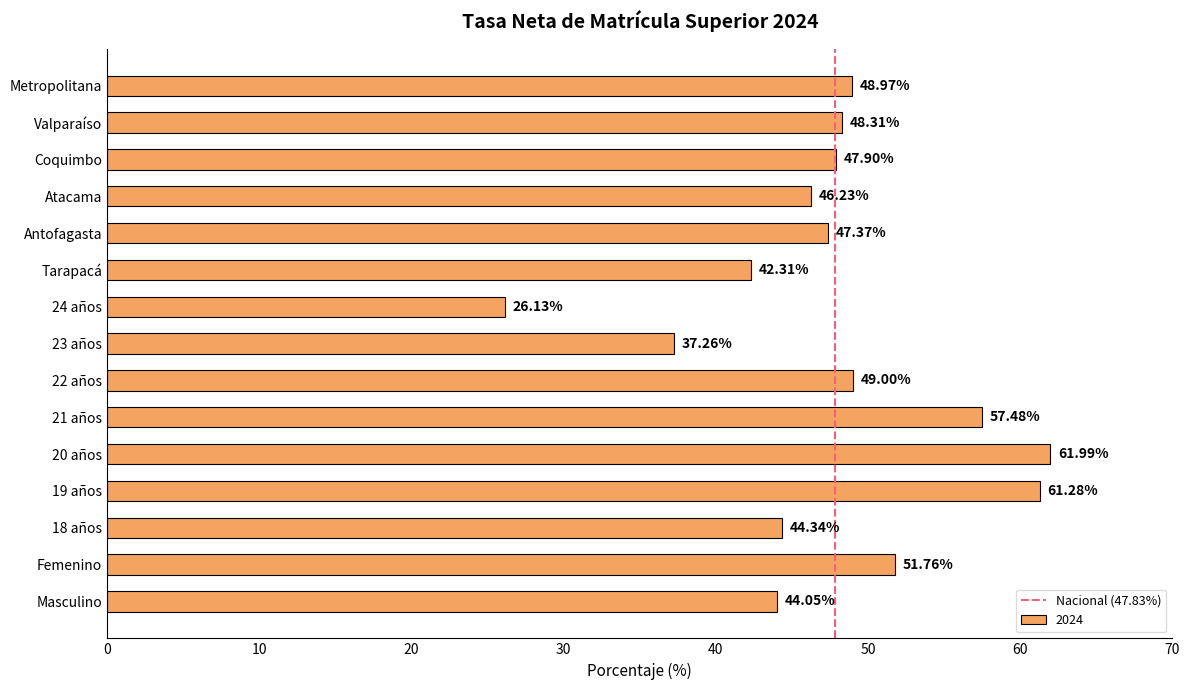

What is the sum of all values?

714.4